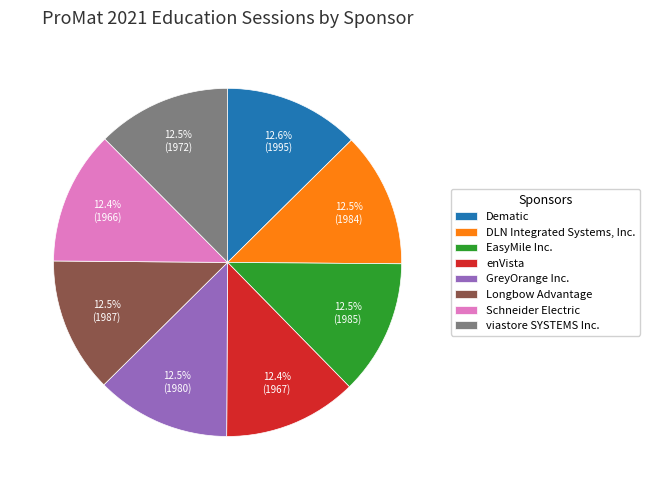

How many slices are in this pie chart?

8